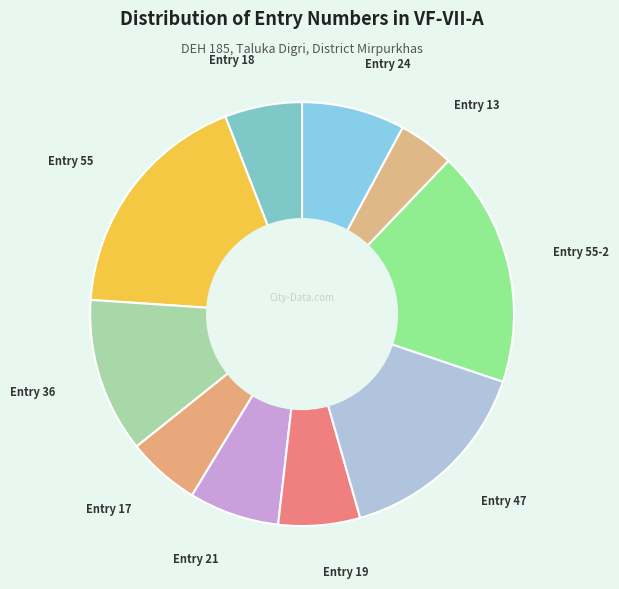

How many segments does this pie chart have?

10